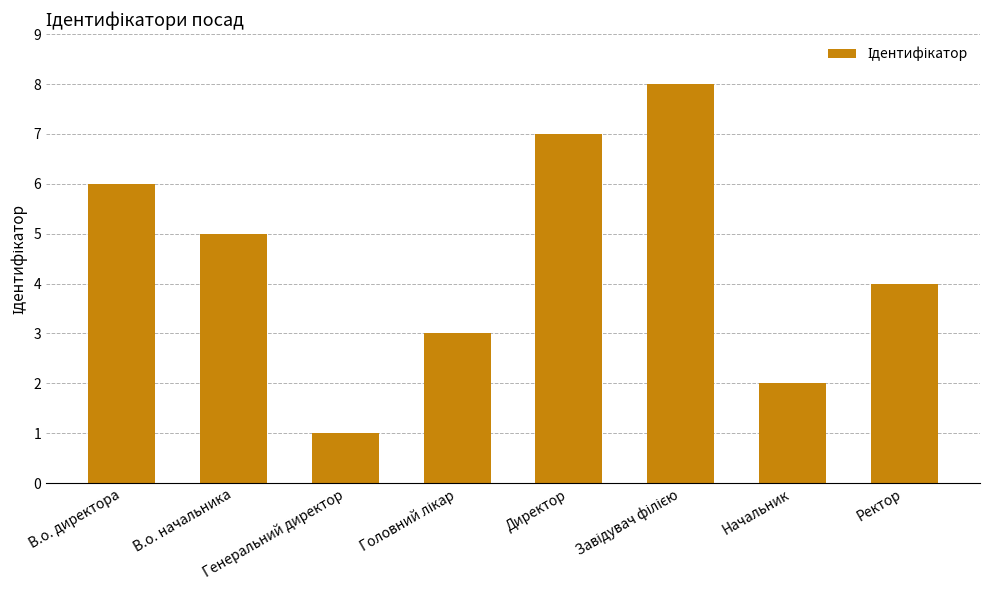

Reading right to left, list all the values displayed in this chart.

4	2	8	7	3	1	5	6